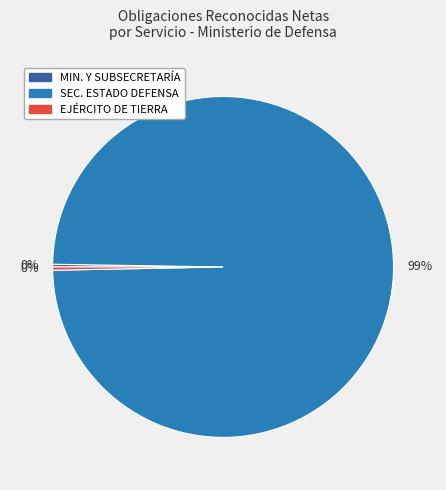

Is it true that SEC. ESTADO DEFENSA is 89% of the pie?

False